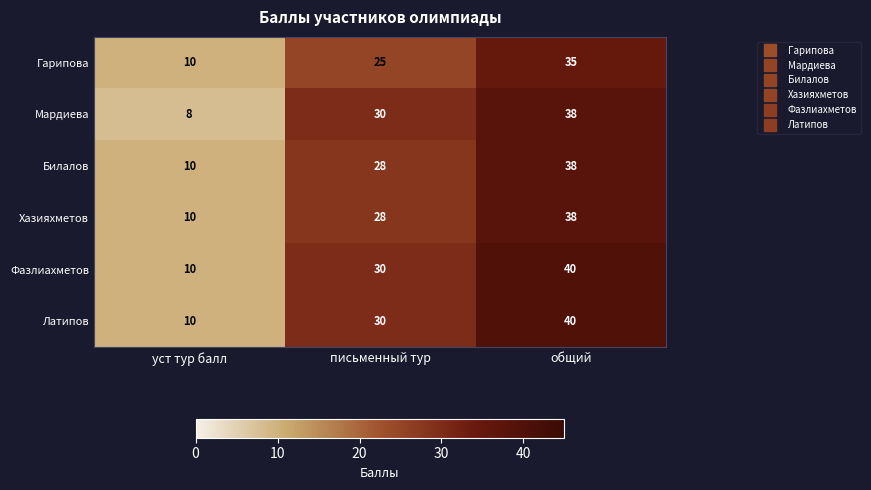

What is the minimum value shown in the chart?

8